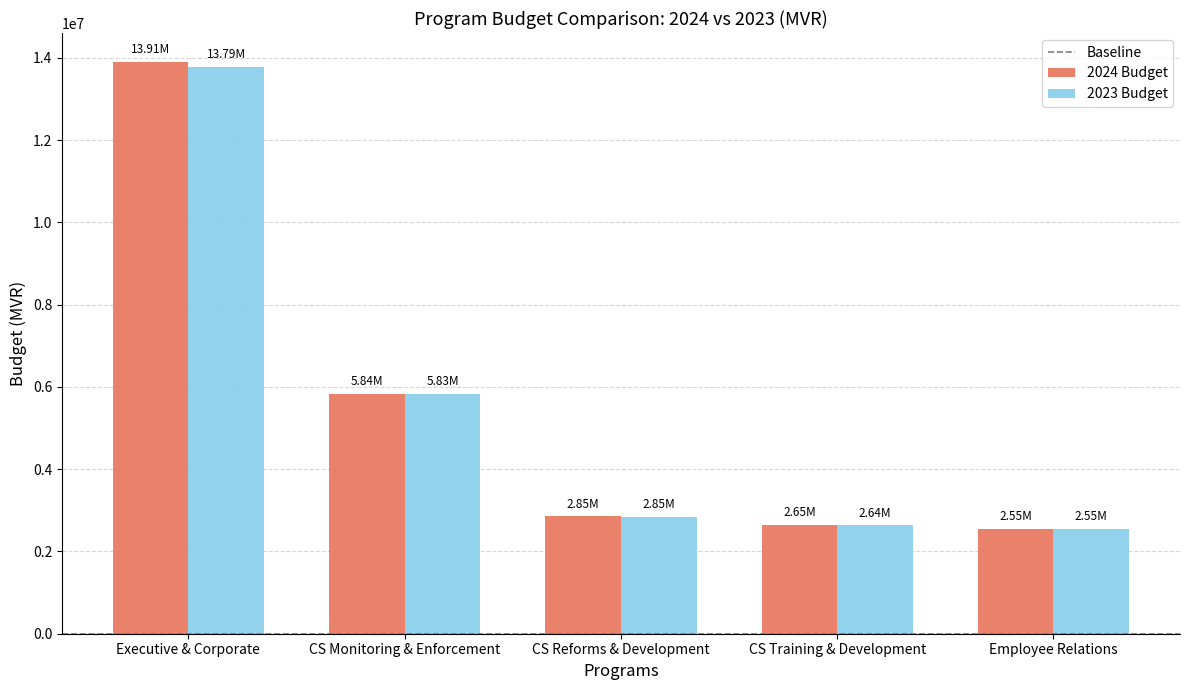

Which series has the largest range (max minus min)?

2024 Budget